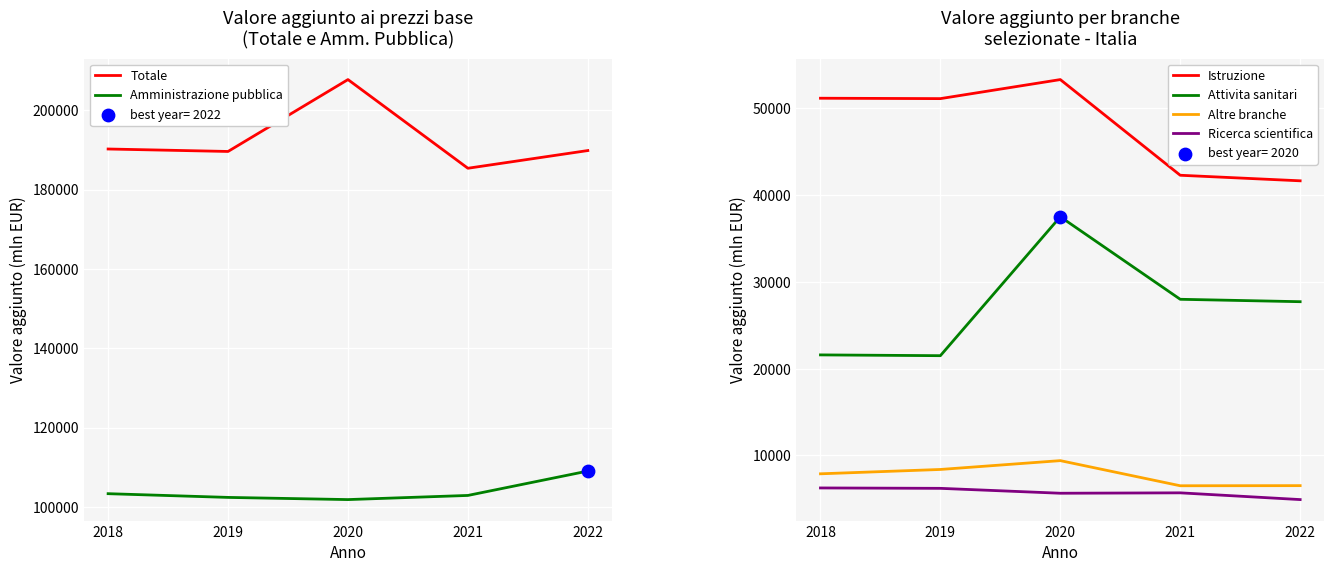

Which series reaches the minimum Y coordinate?

Ricerca scientifica